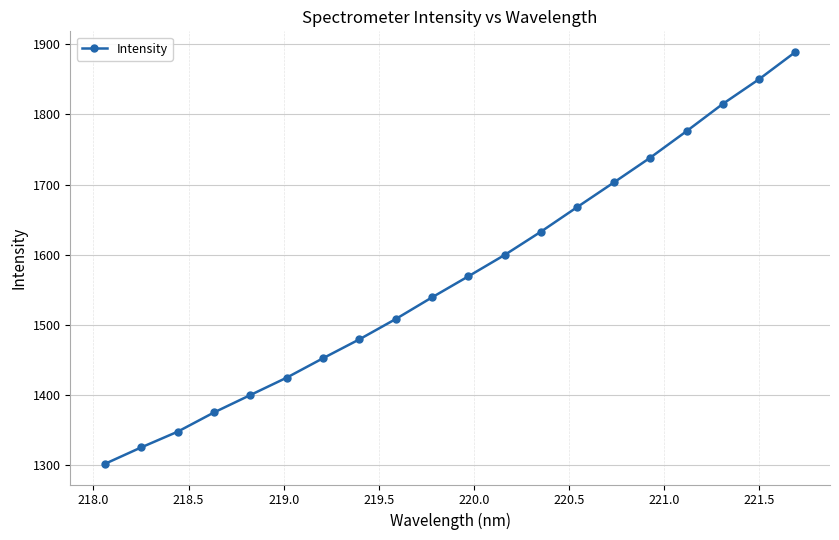

What is the minimum value shown in the chart?

1302.2